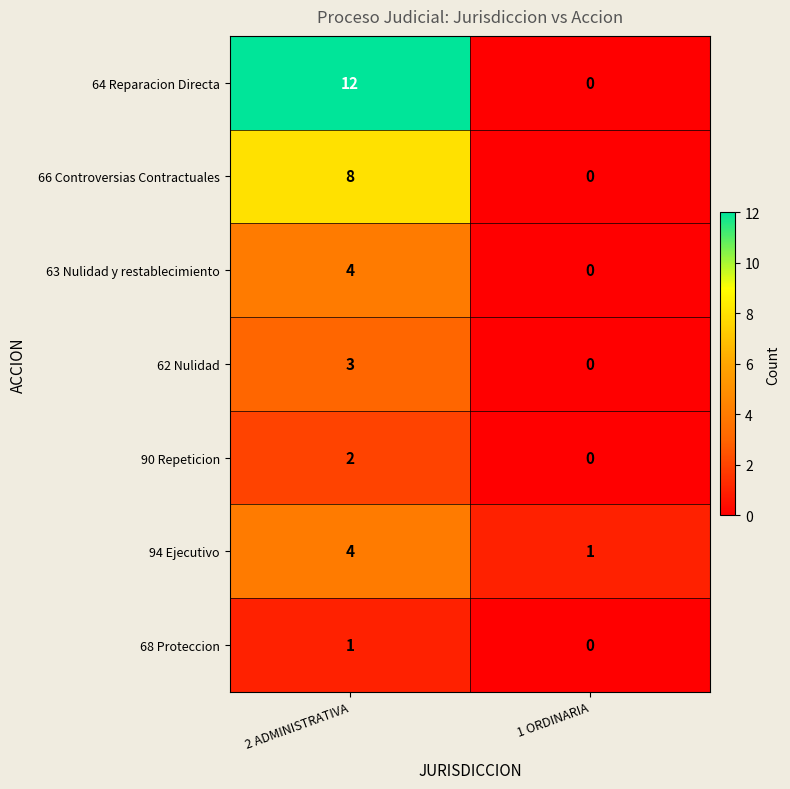

Which series has the largest range (max minus min)?

64 Reparacion Directa